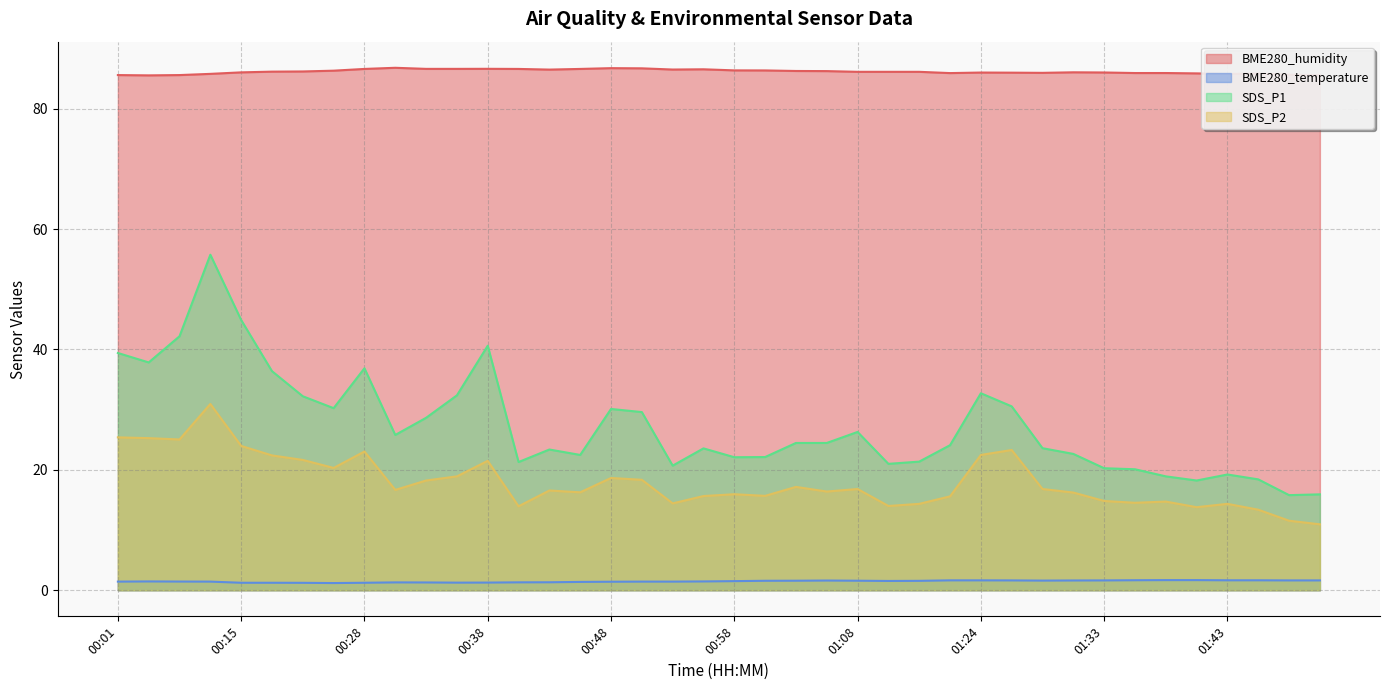

True or false: SDS_P2 has a value of 6.0 at 01:01.

False